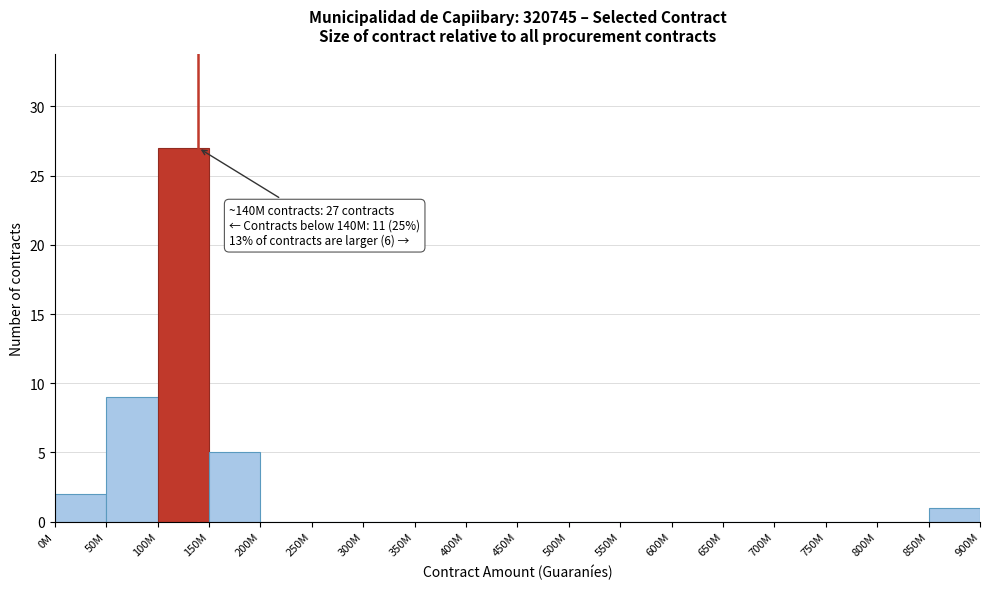

Reading left to right, list all the values displayed in this chart.

0M=2	50M=9	100M=27	150M=5	200M=0	250M=0	300M=0	350M=0	400M=0	450M=0	500M=0	550M=0	600M=0	650M=0	700M=0	750M=0	800M=0	850M=1